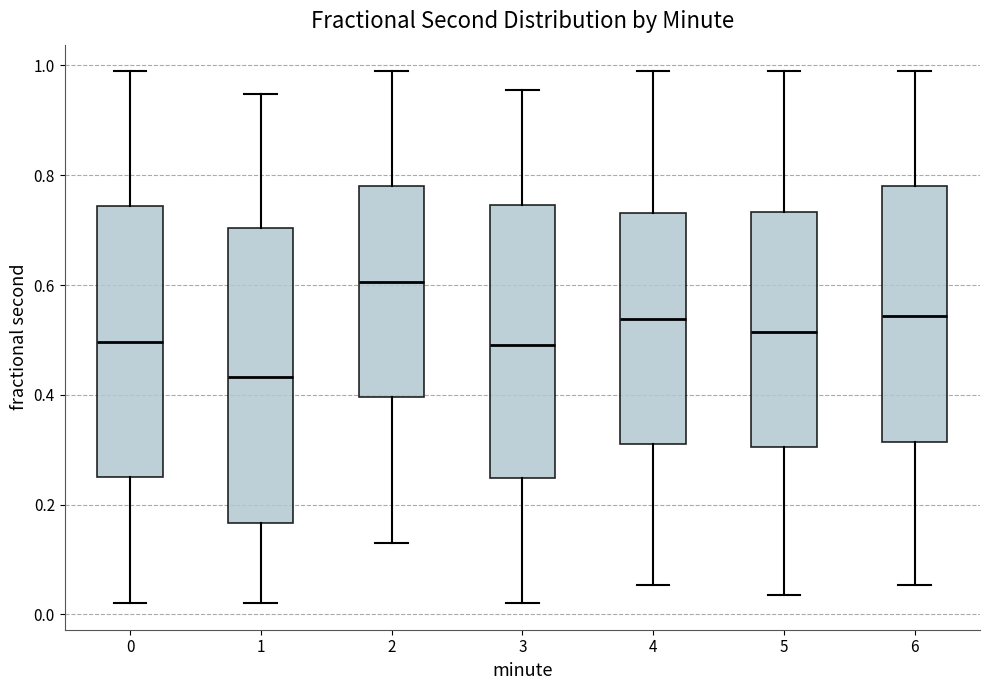

Which box has the highest median line?

2